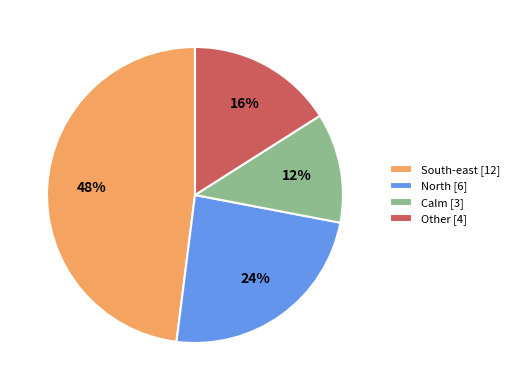

Is there any slice that represents more than half of the pie?

No